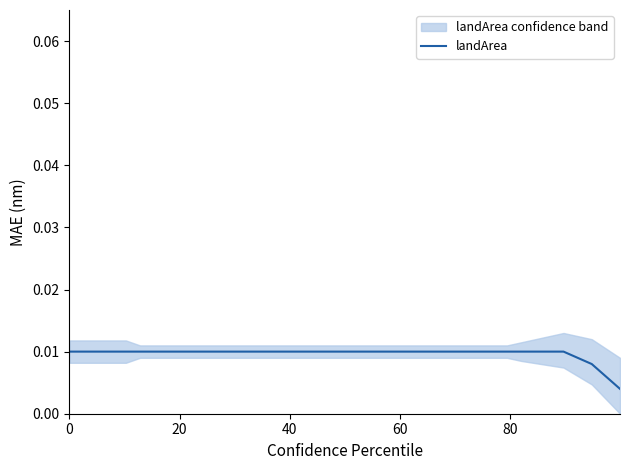

The value at 22 is 0.0. True or false?

False